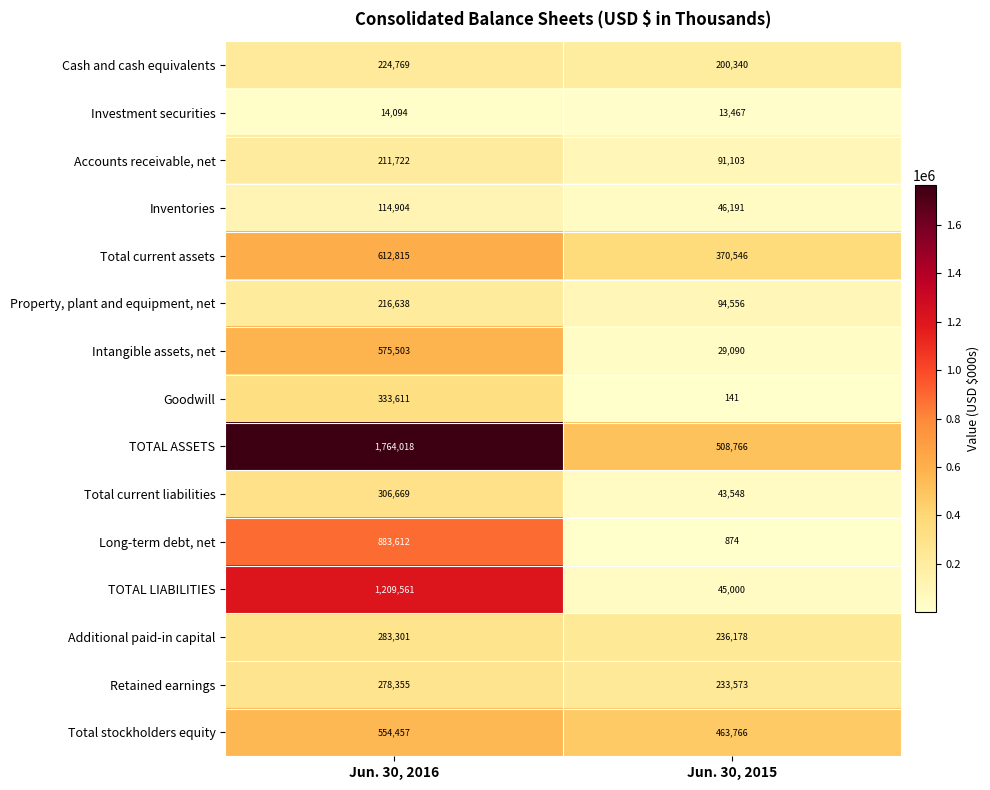

What is the difference between the Accounts receivable, net values at Jun. 30, 2015 and Jun. 30, 2016?

120619